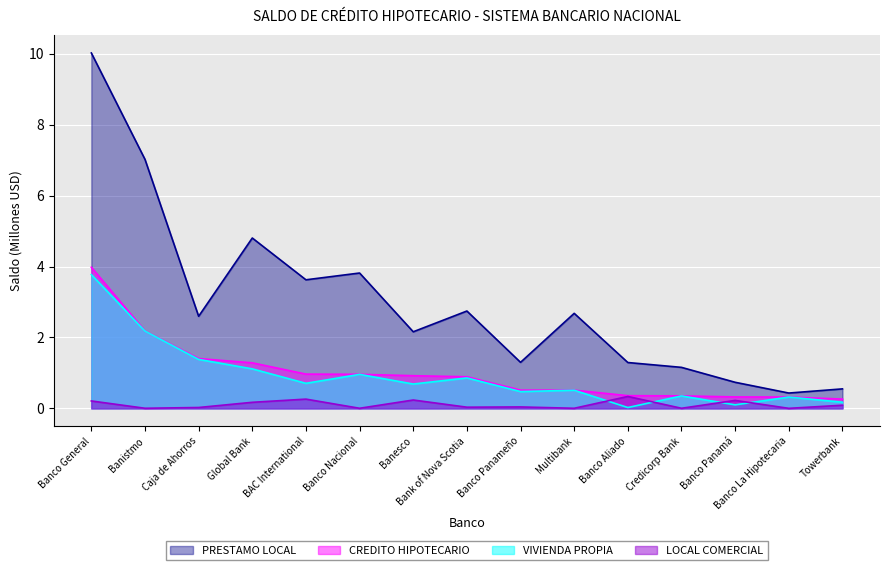

The VIVIENDA PROPIA series shows 1.1 at Global Bank. True or false?

True